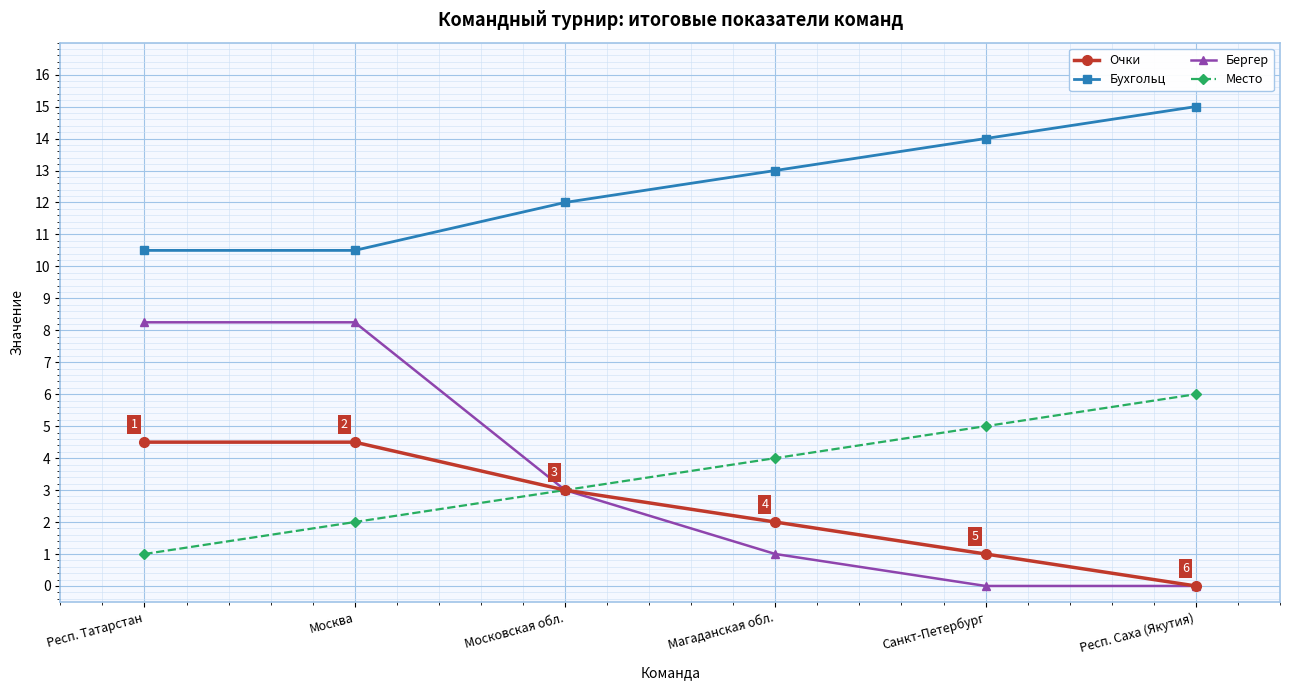

Which series changed the most between Респ. Татарстан and Санкт-Петербург?

Бергер